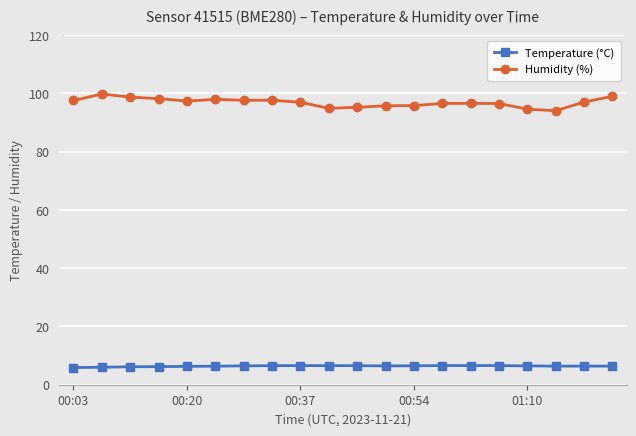

At how many categories does at least one series exceed 34?

20